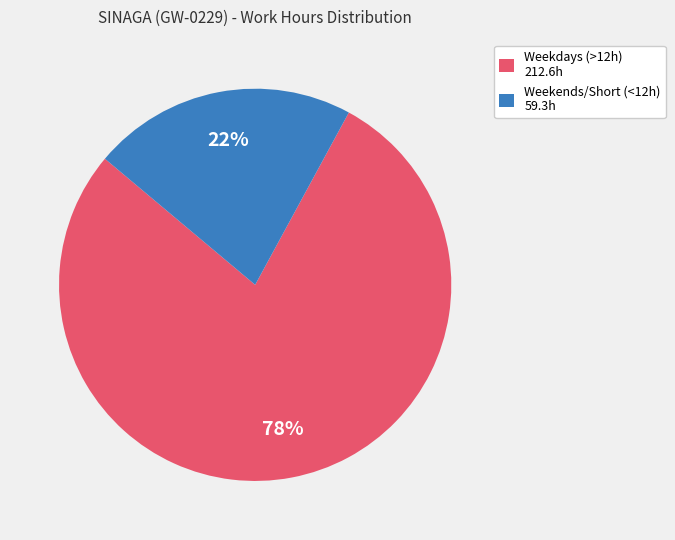

What is the ratio of the value at Weekends/Short (<12h) 59.3h to the value at Weekdays (>12h) 212.6h?

0.3